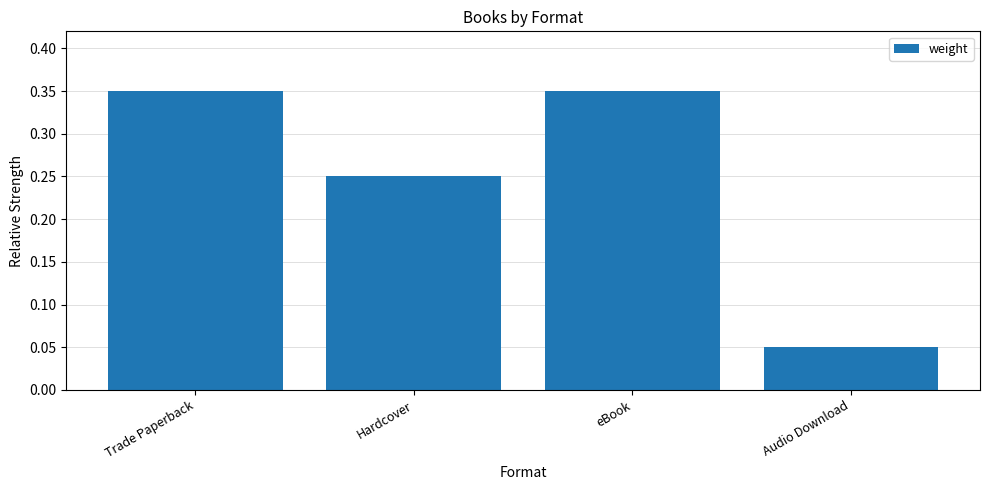

What is the label of the 3rd bar from the right?

Hardcover